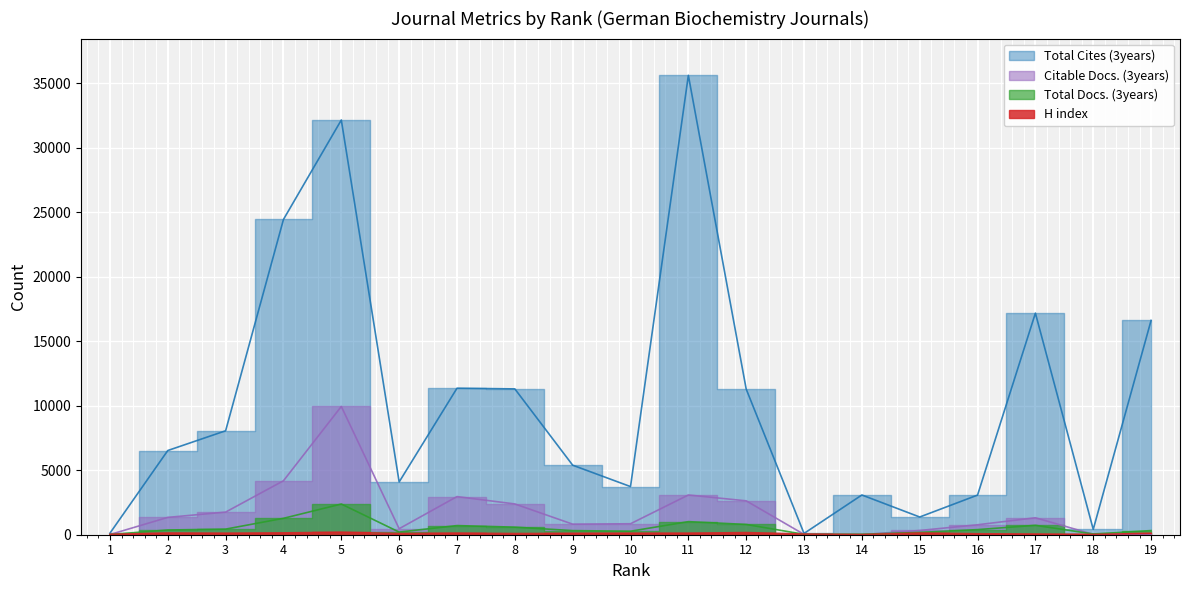

Which has a higher value, 1 or 2?

2